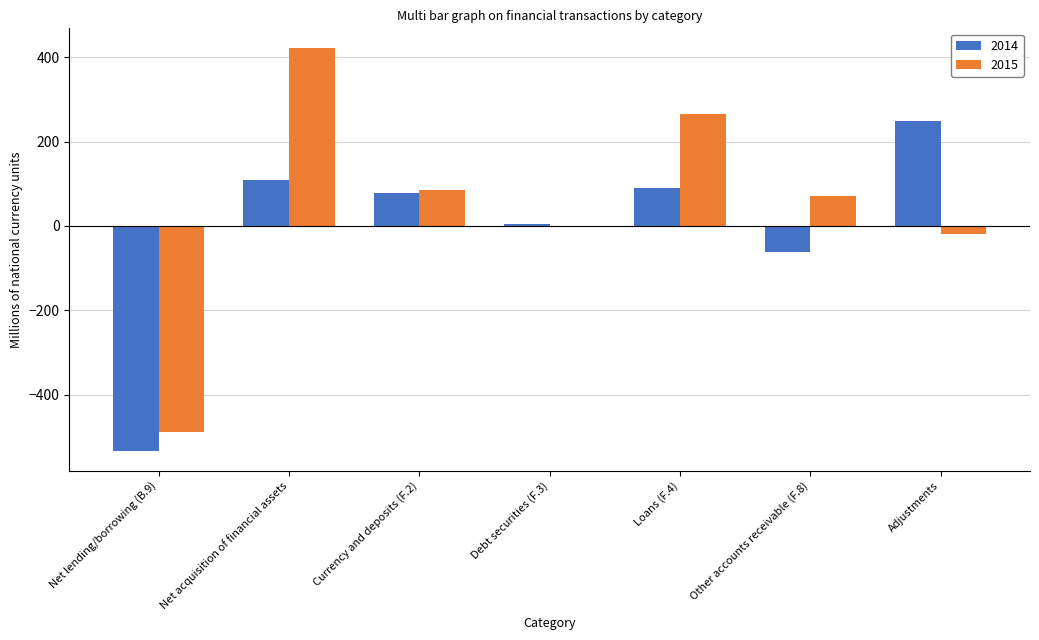

What are all the series names shown in the legend?

2014, 2015